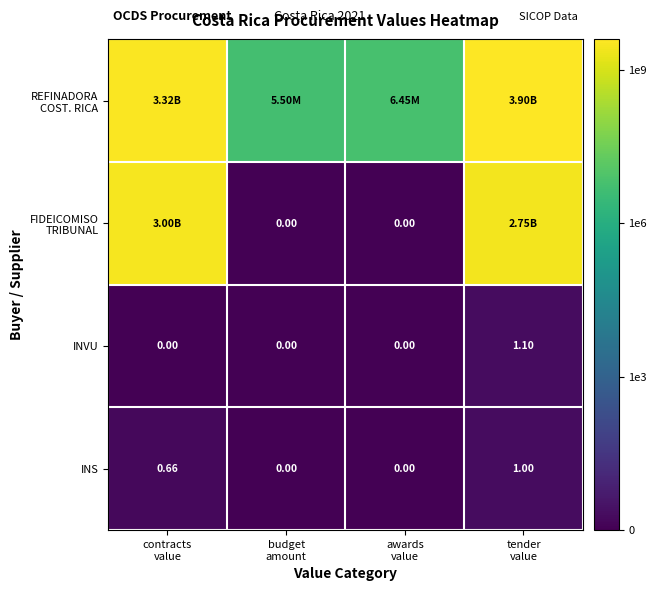

How many data points in INS are above 0?

2